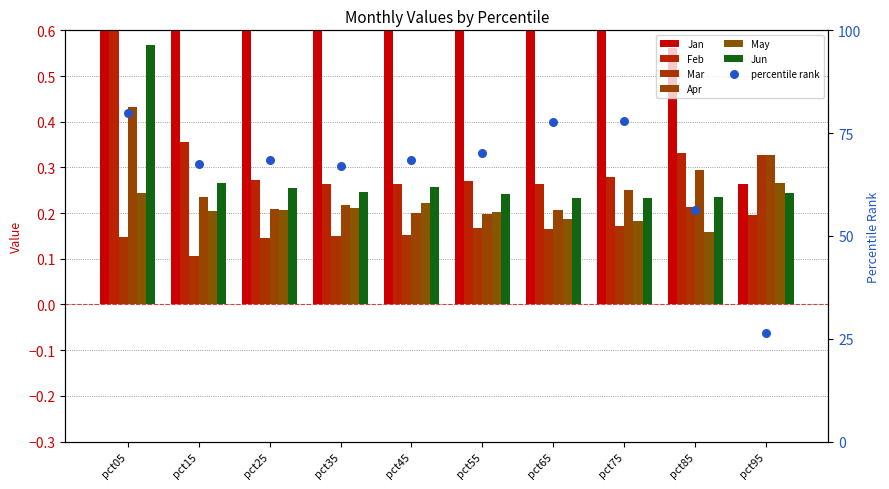

Is the value of May at pct85 greater than the value of Apr at pct75?

No